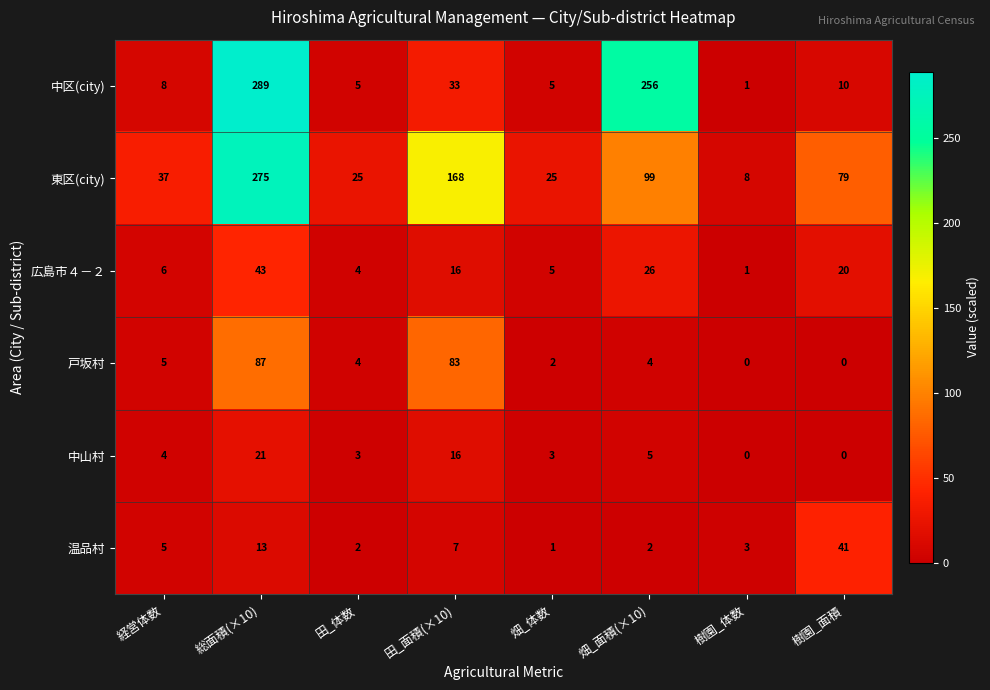

What is the sum of the 中山村 values at 田_体数 and 総面積(×10)?

24